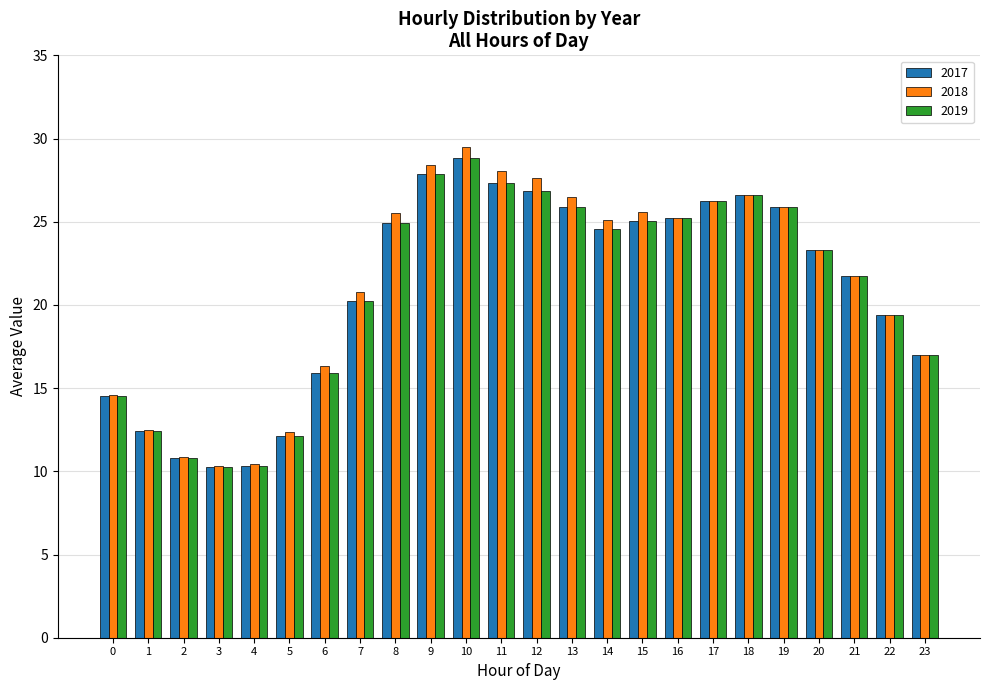

What is the difference between the 2017 values at 15 and 21?

3.3